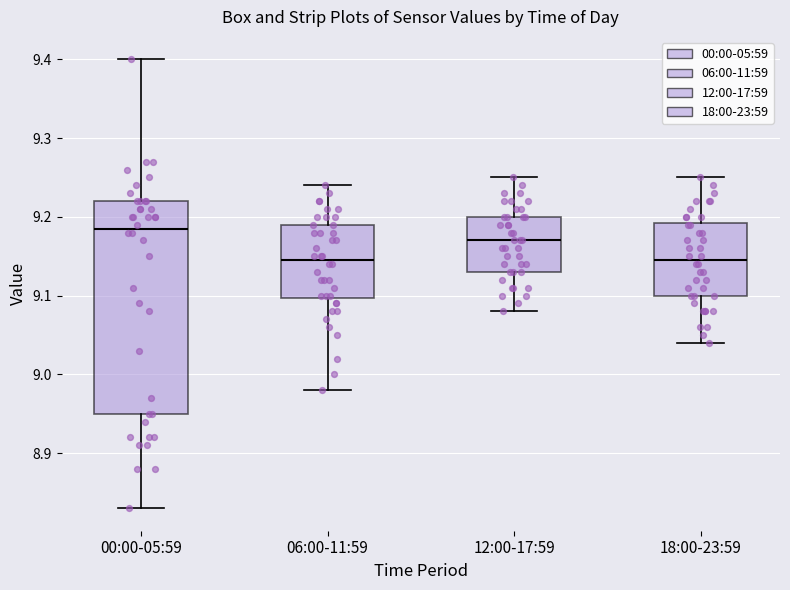

Which box has the highest median line?

00:00-05:59